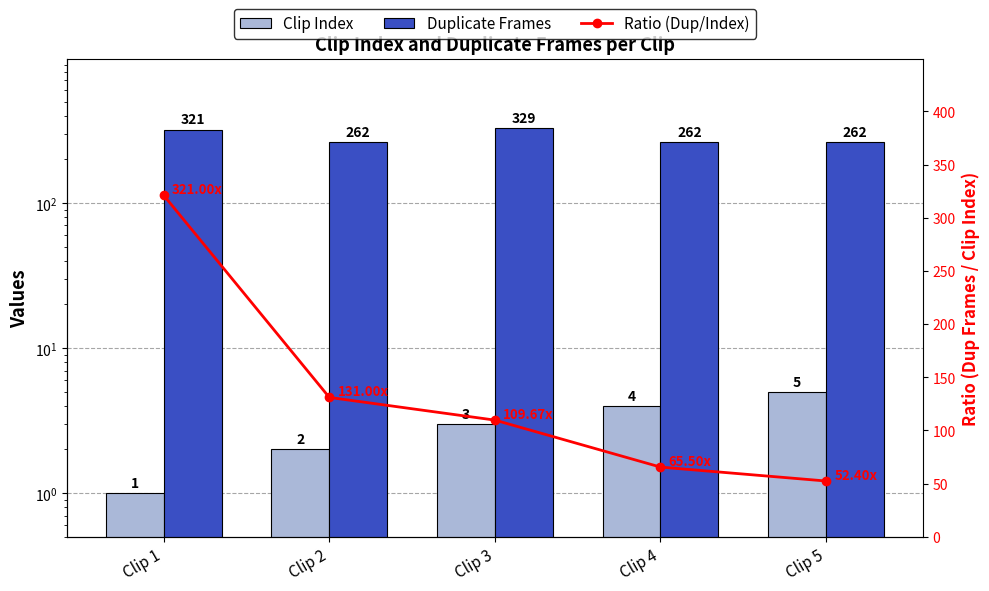

How many values in the Duplicate Frames series exceed 262?

2